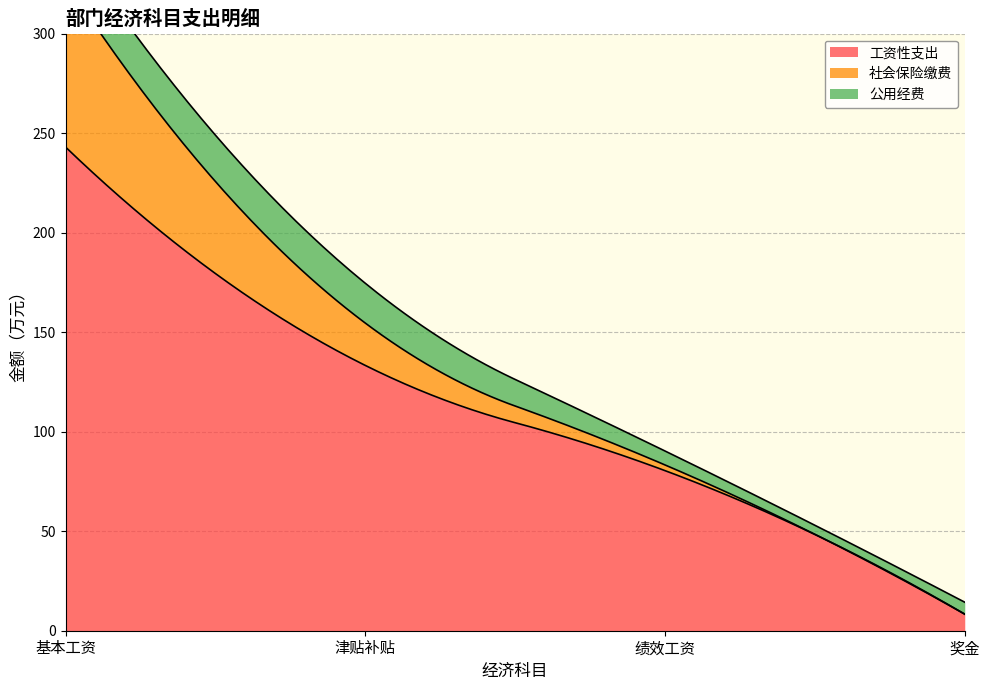

What is the difference between the 工资性支出 values at 绩效工资 and 奖金?

72.1